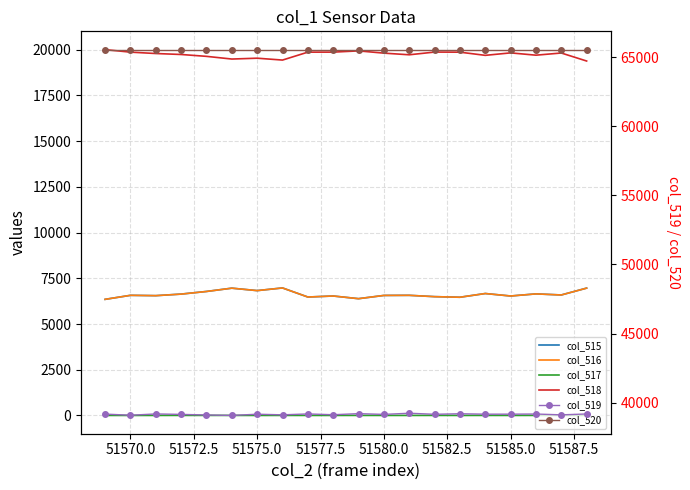

What is the value of the col_516 point at the 18th from the left?

6647